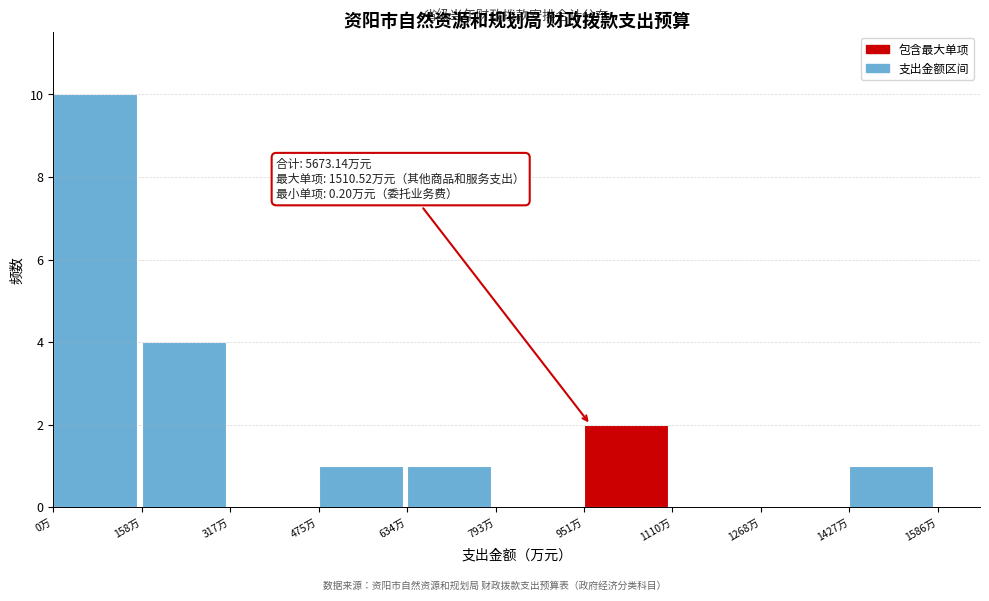

Over which range of the x-axis is the bar tallest?

0 to 160